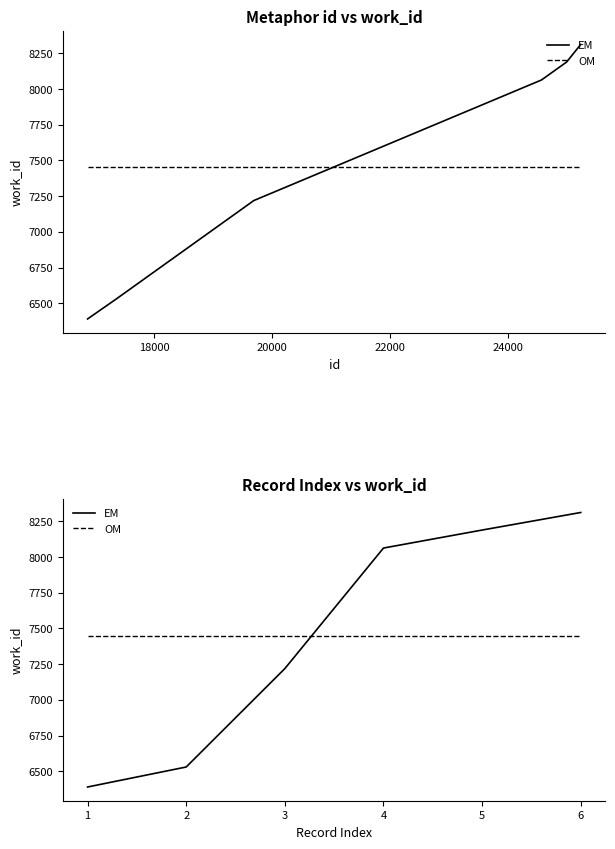

Which series has the largest total across all categories?

EM